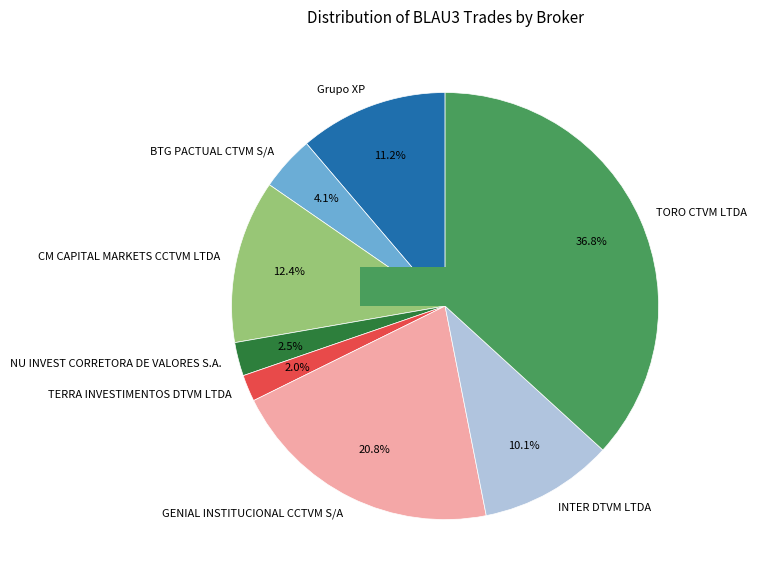

How much of the chart is everything except TERRA INVESTIMENTOS DTVM LTDA?

98.0%